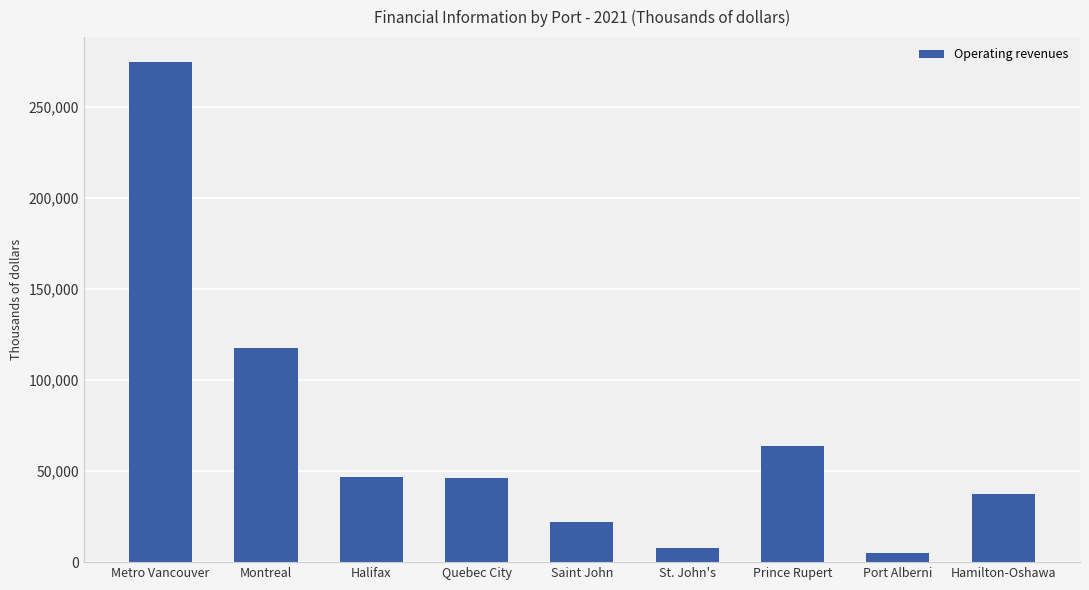

True or false: the data shows 78315 at Quebec City.

False